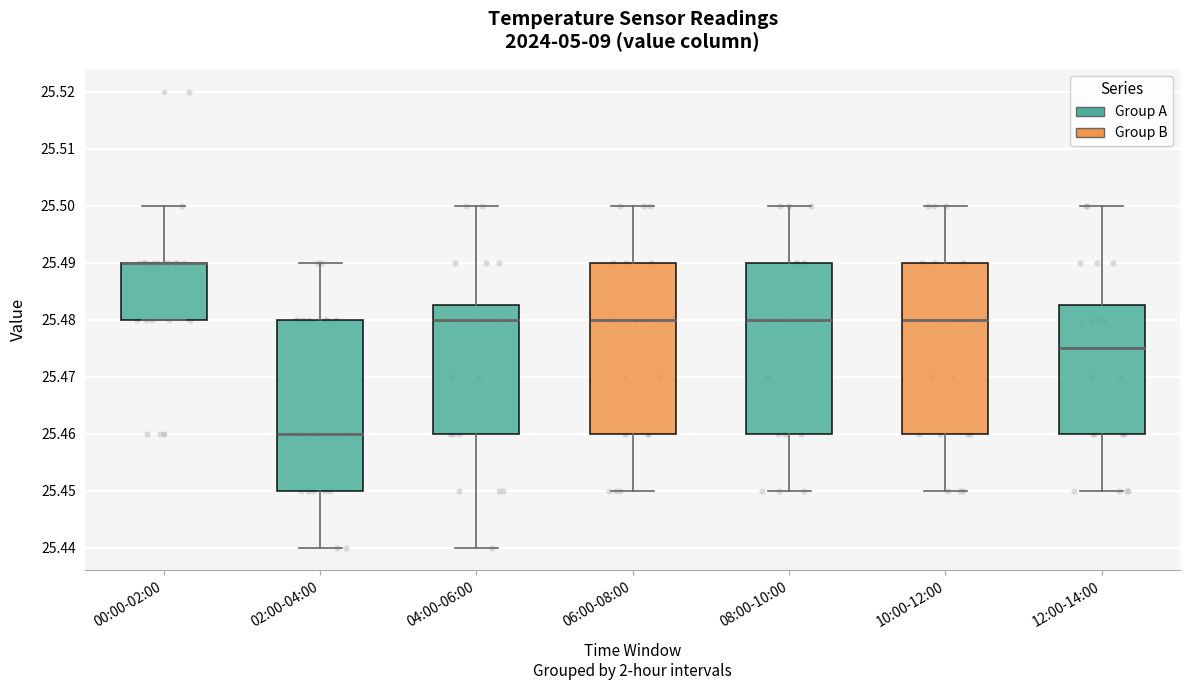

Reading left to right, transcribe this box plot: for each box, give where its median line is, the range the box spans, and where its two whiskers end, as read against the y-axis. The values are not printed on the chart, so give them approximately, as read against the axis.

00:00-02:00: median 25.490 (drawn on the box's upper edge), box 25.480 to 25.490, whiskers 25.480 to 25.500
02:00-04:00: median 25.460, box 25.450 to 25.480, whiskers 25.440 to 25.490
04:00-06:00: median 25.480, box 25.460 to 25.483, whiskers 25.440 to 25.500
06:00-08:00: median 25.480, box 25.460 to 25.490, whiskers 25.450 to 25.500
08:00-10:00: median 25.480, box 25.460 to 25.490, whiskers 25.450 to 25.500
10:00-12:00: median 25.480, box 25.460 to 25.490, whiskers 25.450 to 25.500
12:00-14:00: median 25.475, box 25.460 to 25.483, whiskers 25.450 to 25.500